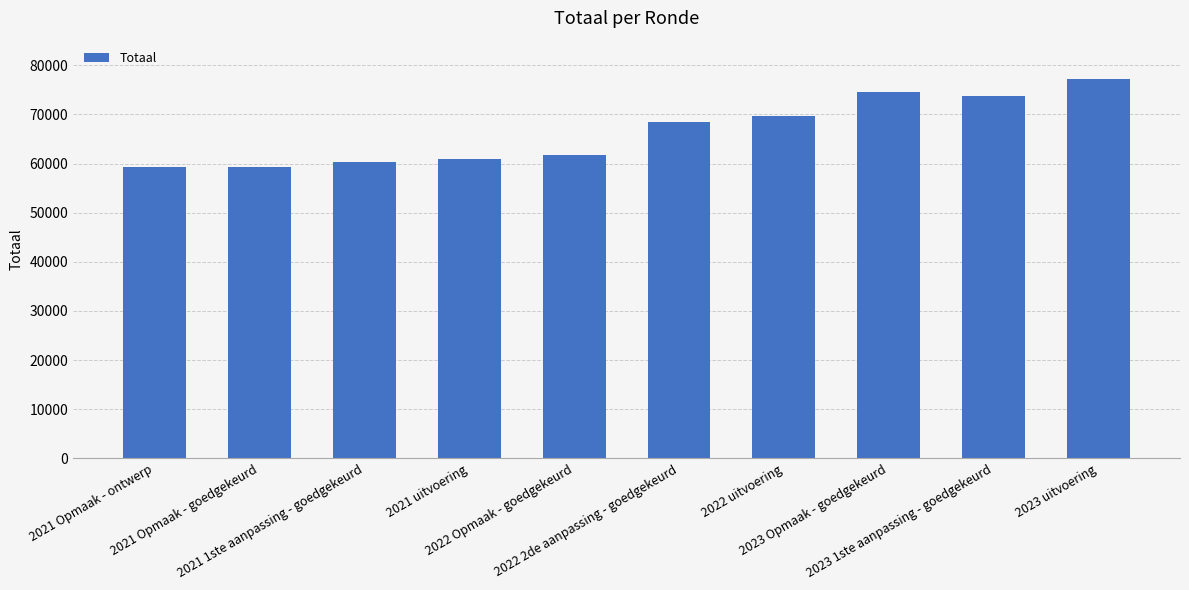

What is the ratio of the value at 2021 1ste aanpassing - goedgekeurd to the value at 2021 Opmaak - goedgekeurd?

1.0